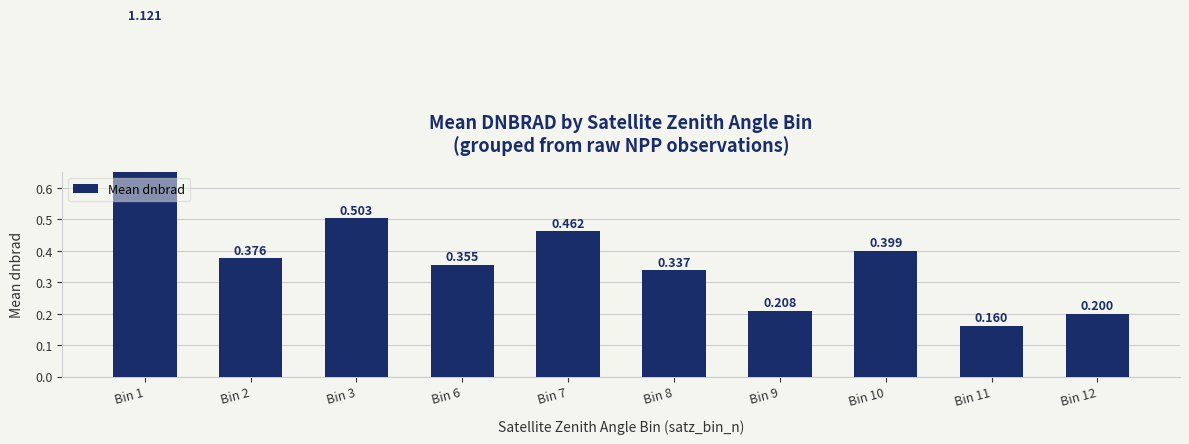

True or false: the data shows 0.8 at Bin 7.

False